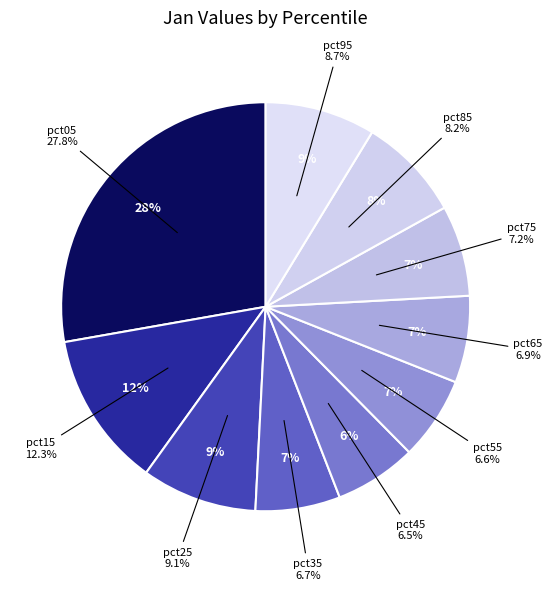

To the nearest percent, what is the difference between the pct45 and pct75 slice percentages?

1%